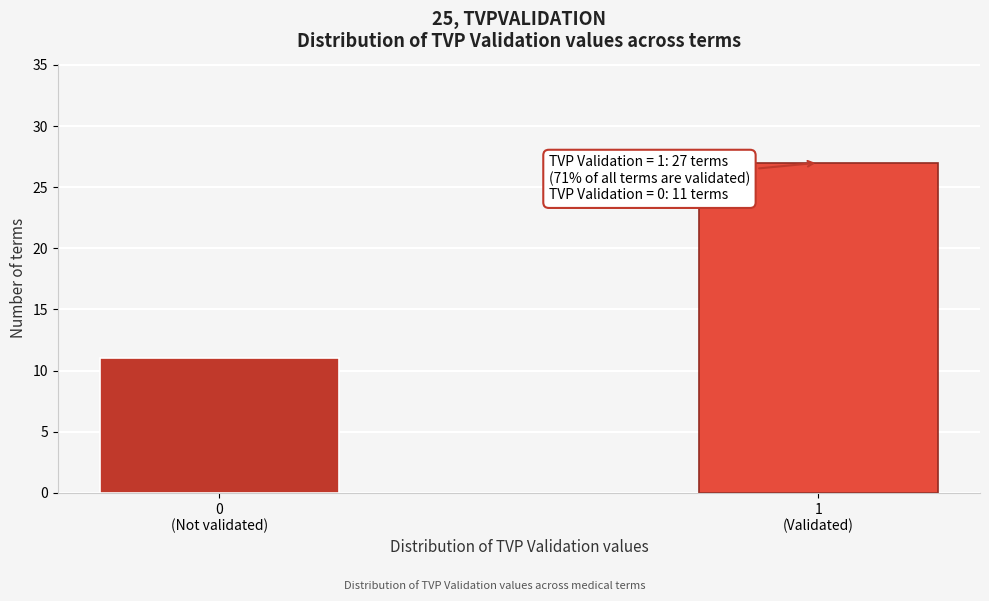

Reading left to right, extract all data points from this chart.

11	27